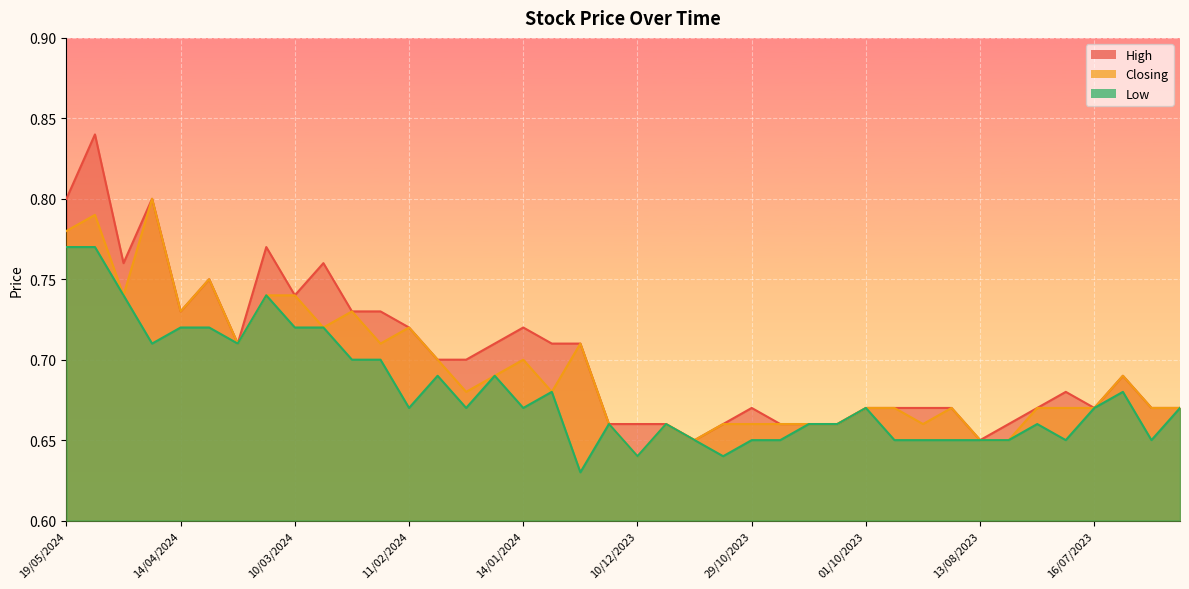

What are all the series names shown in the legend?

High, Closing, Low